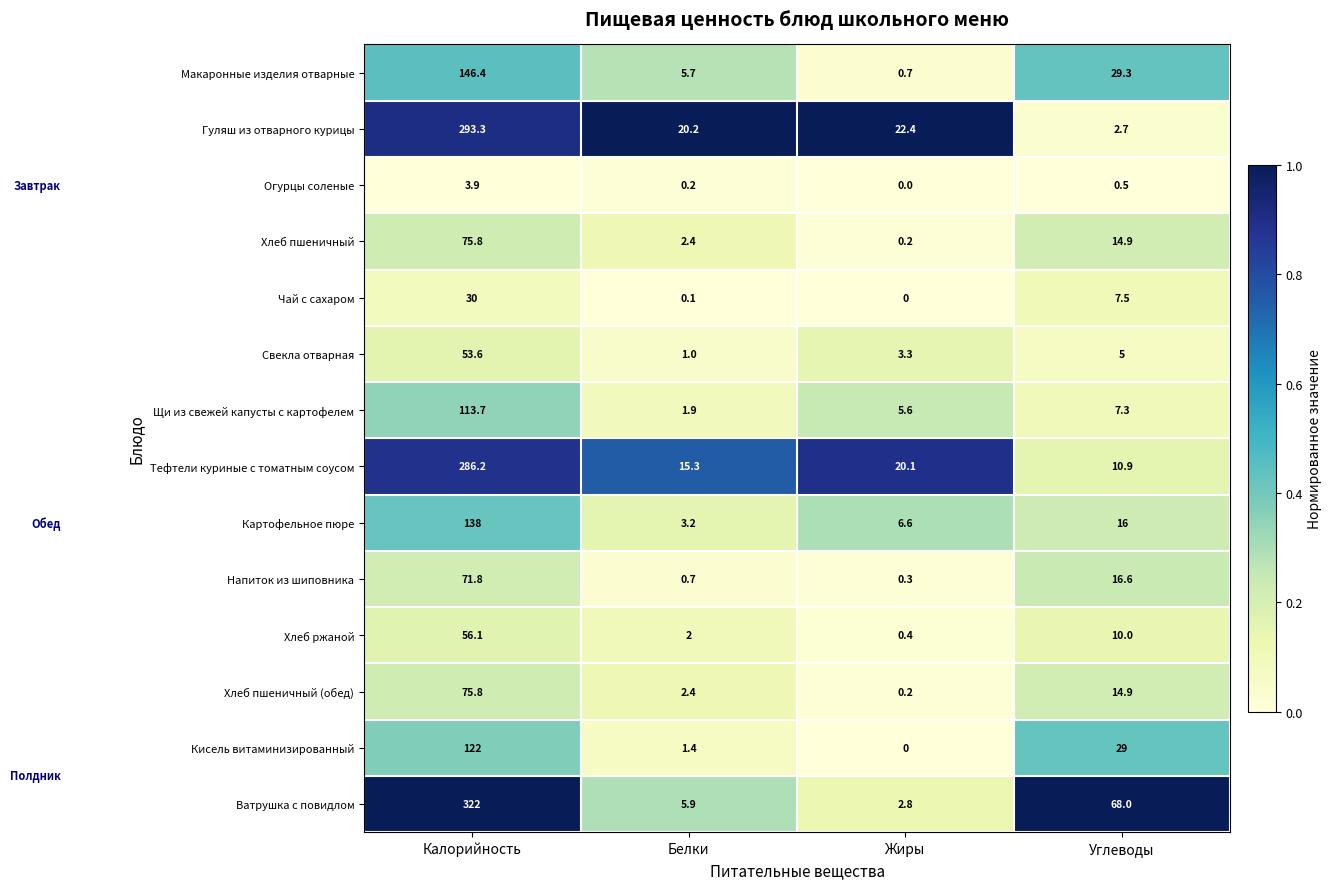

What is the total value across all series at Калорийность?

1788.6